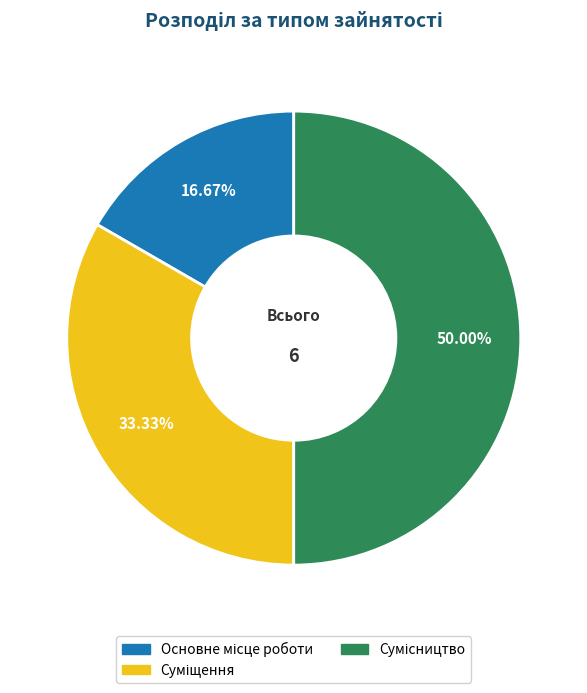

How many slices are in this pie chart?

3